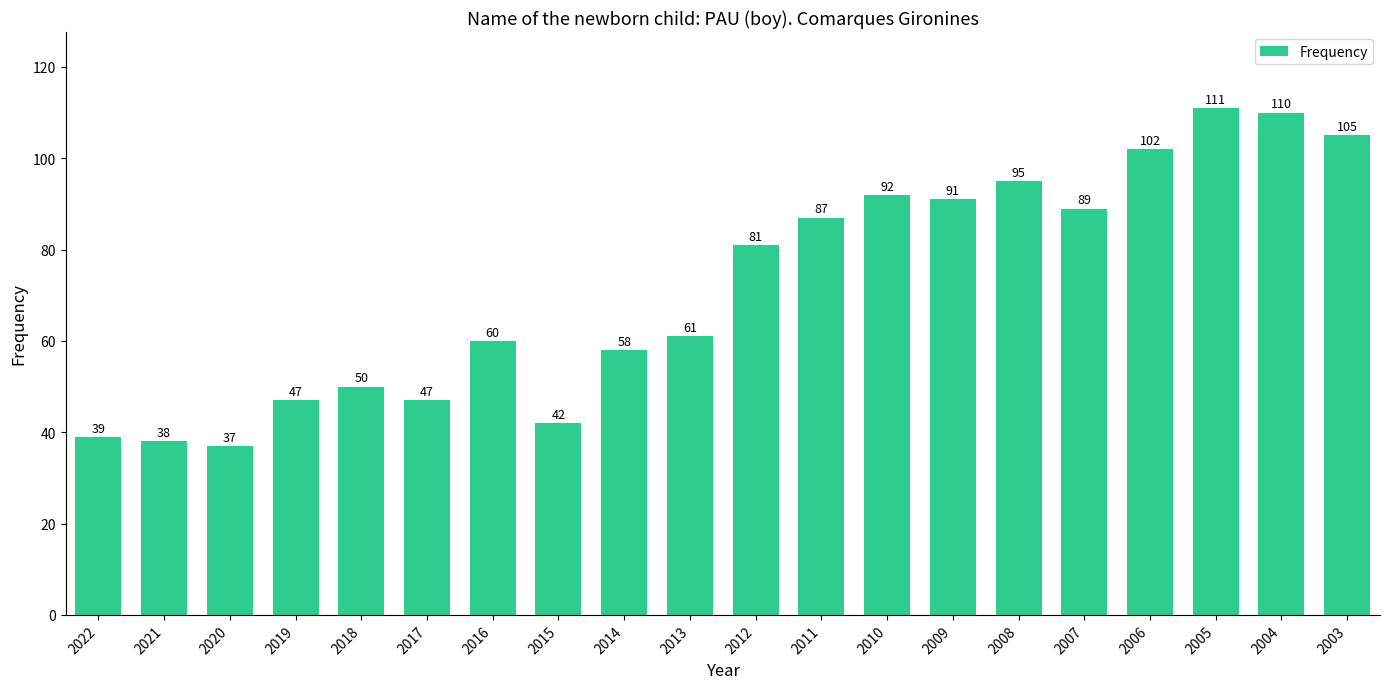

Where is the data nearest to the value 74?

2012